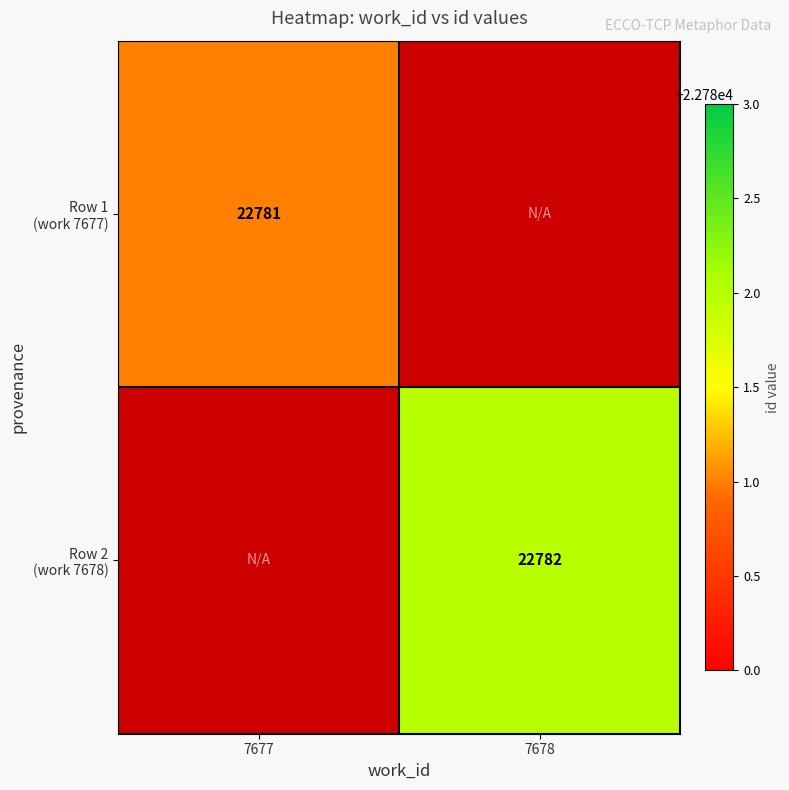

The value of Row 2 (work 7678) at 7678 is 8994.9. True or false?

False